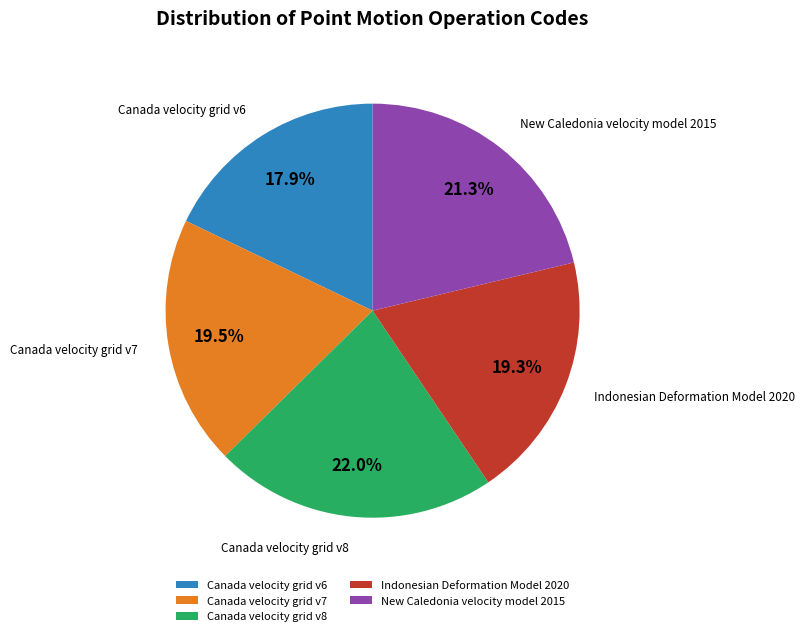

Is there a majority slice in this chart?

No